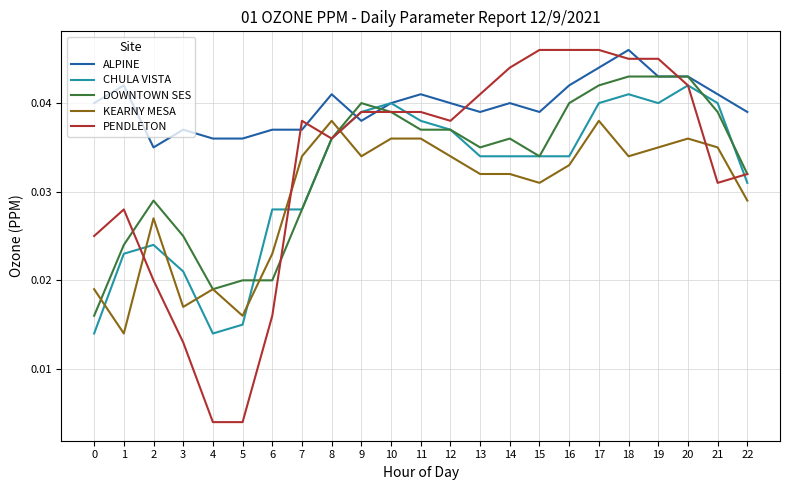

Which series has the widest spread of values?

PENDLETON